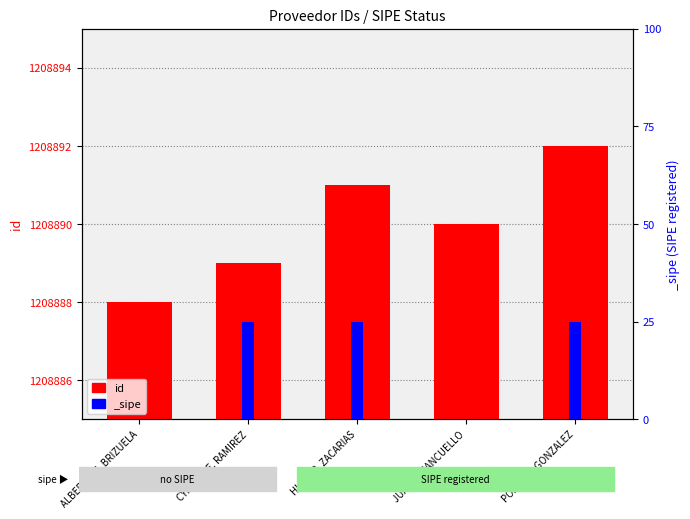

Rank the categories by value from highest to lowest.

PORFIRIO GONZALEZ, HUGO R. ZACARIAS, JUAN J. MANCUELLO, CYNTHIA E. RAMIREZ, ALBERTO M. BRIZUELA